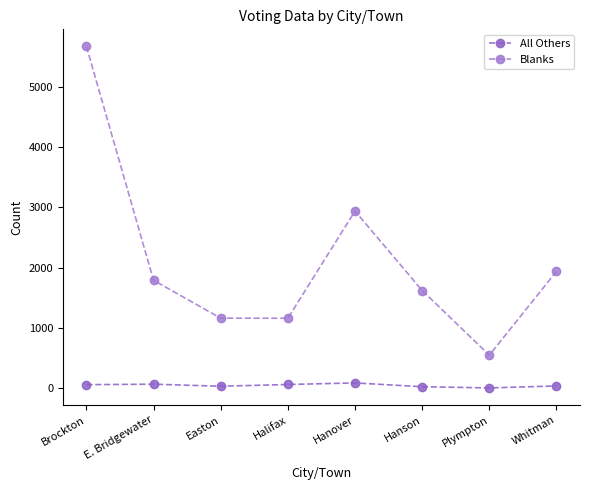

What is the difference between the maximum and minimum values in the All Others series?

83